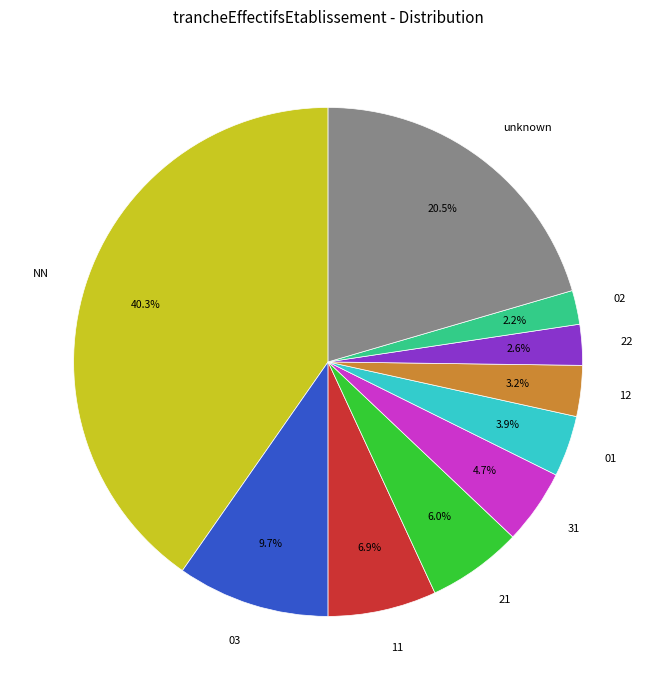

To the nearest percent, what is the difference between the NN and 22 slice percentages?

38%